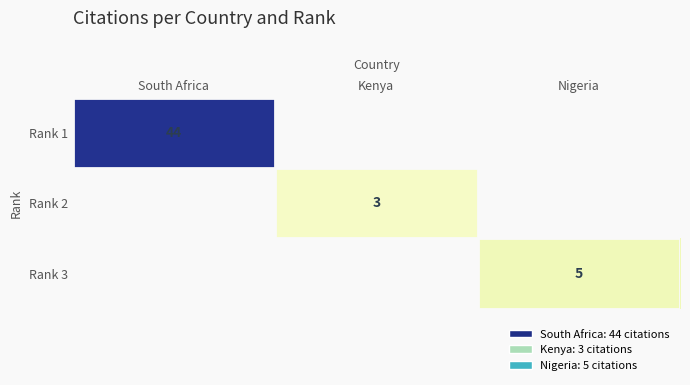

True or false: Rank 2 has a value of 3 at Kenya.

True